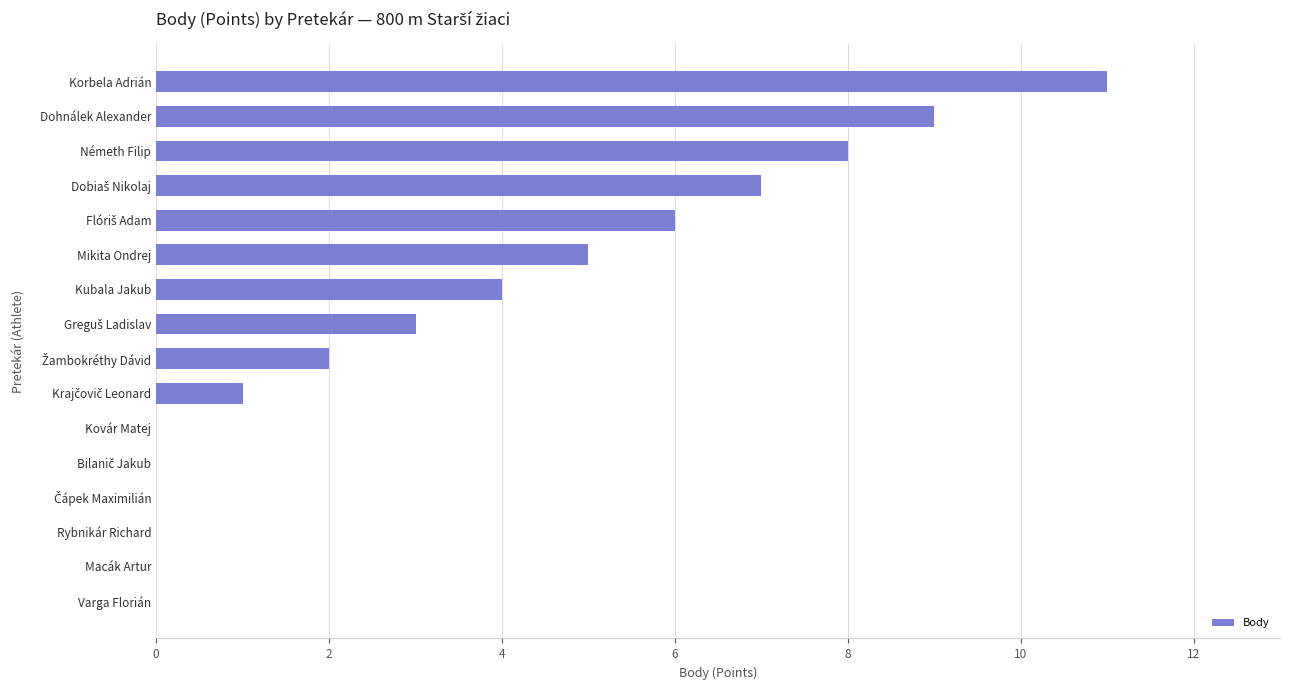

True or false: the data shows 5 at Mikita Ondrej.

True